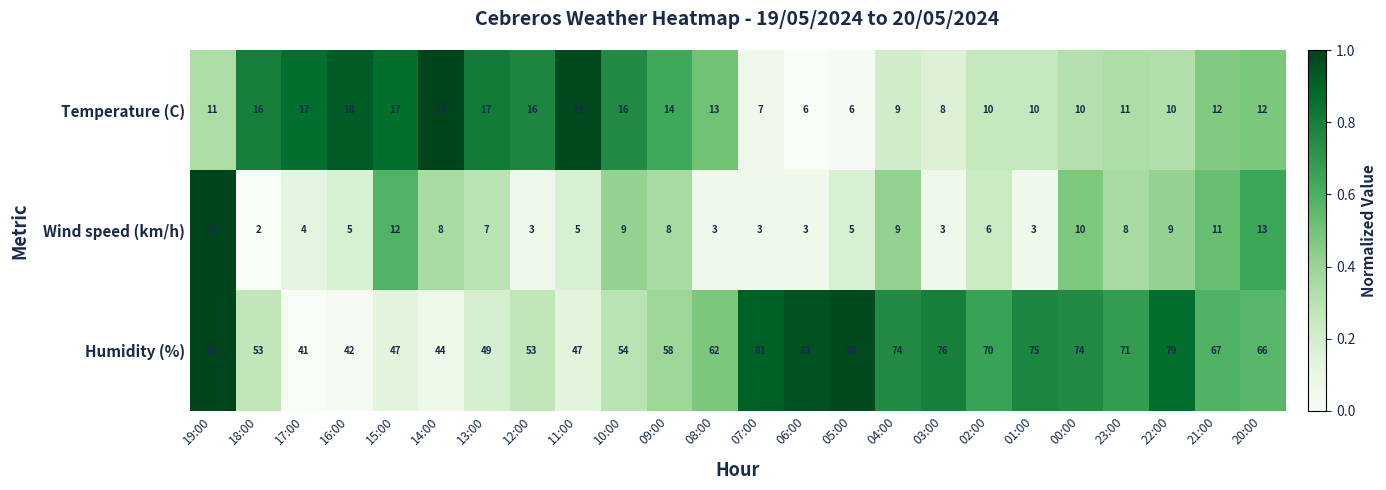

What is the sum of the Wind speed (km/h) values at 04:00 and 09:00?

17